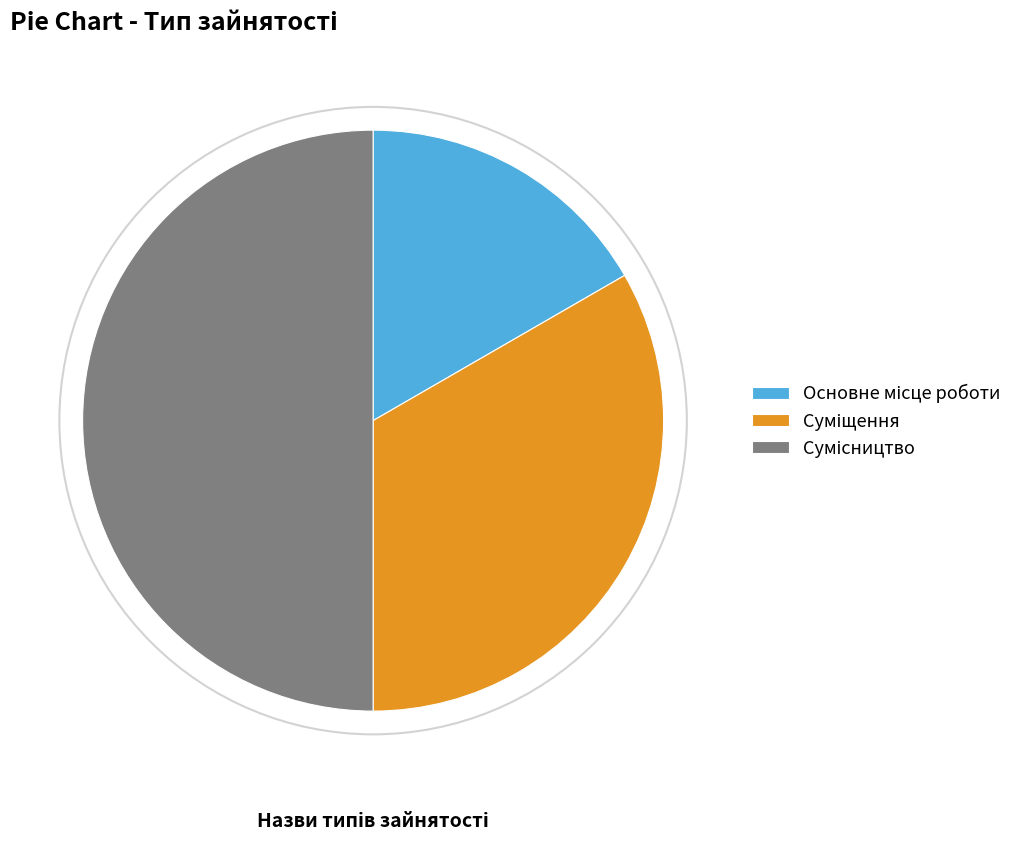

What is the total percentage of Основне місце роботи and Сумісництво?

66.7%